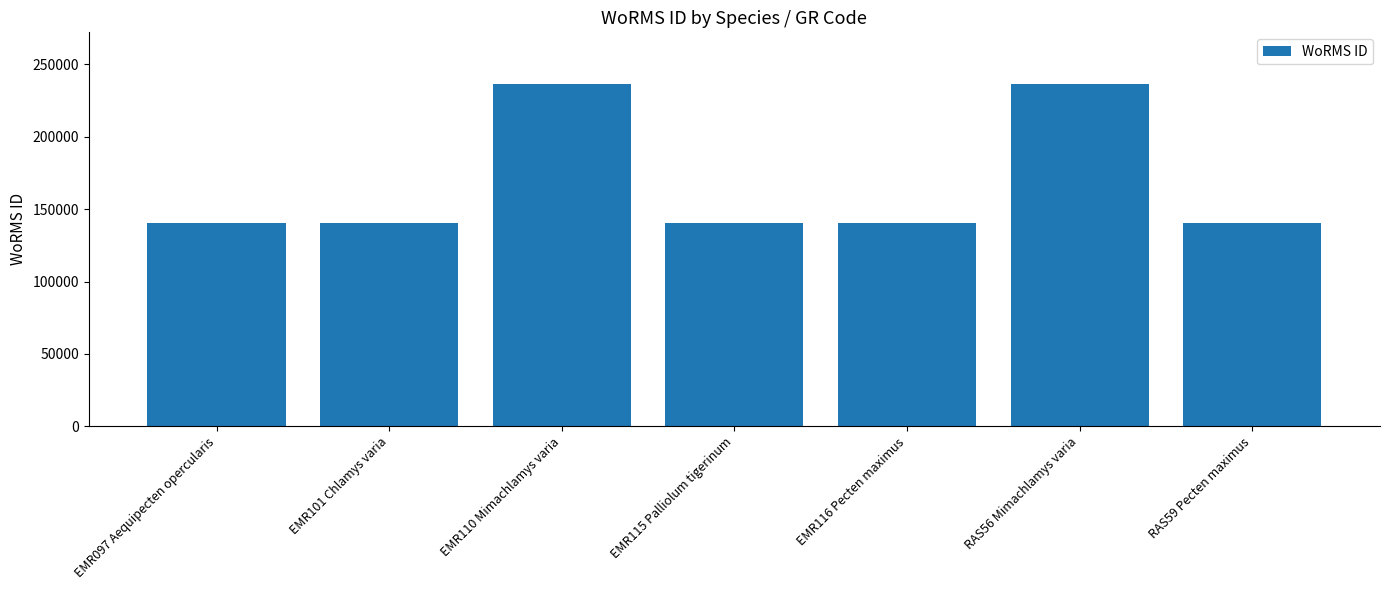

Does the chart contain any negative values?

No